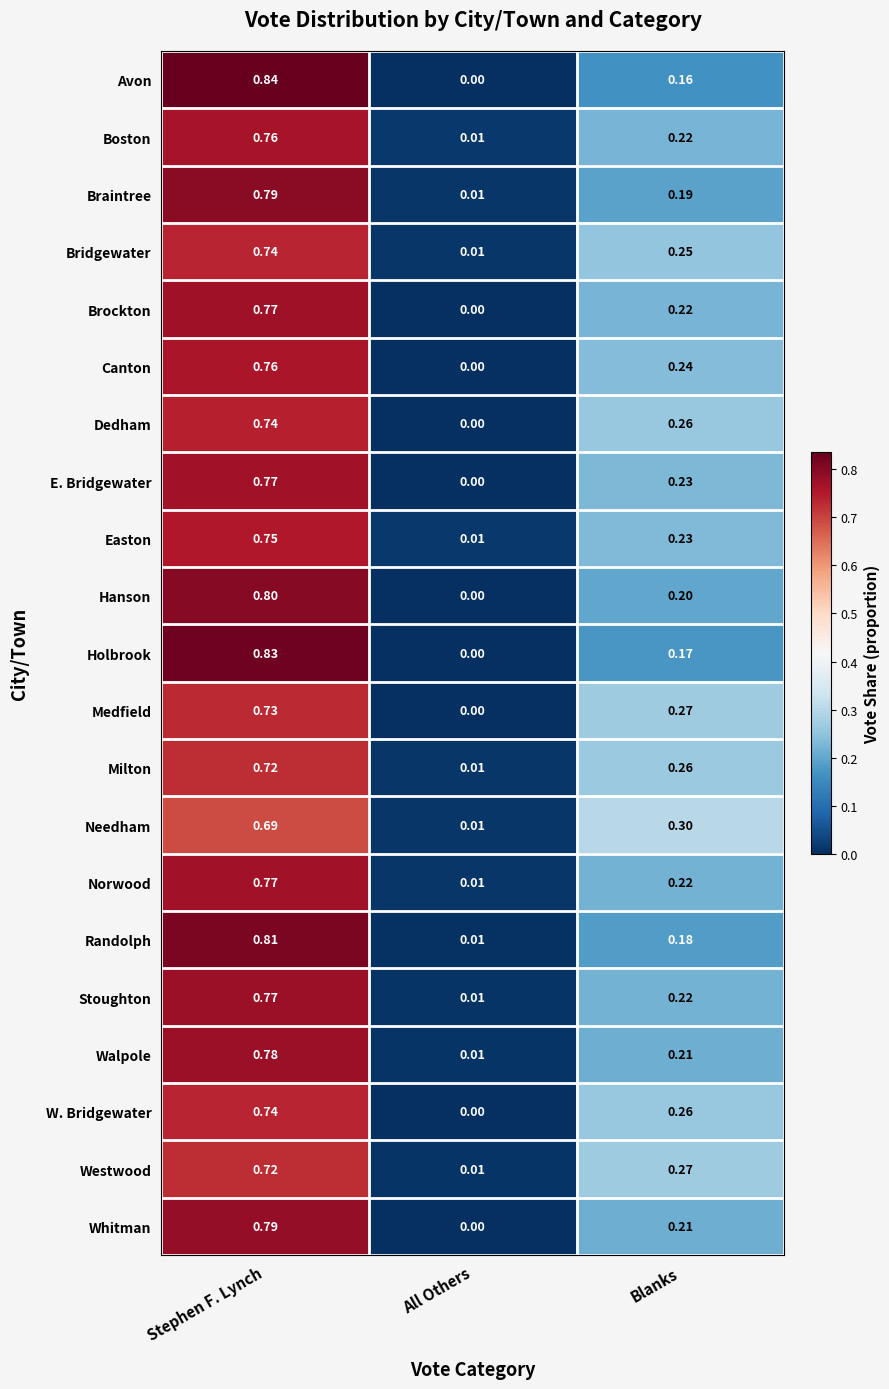

Which label corresponds to the smallest value in the chart?

All Others